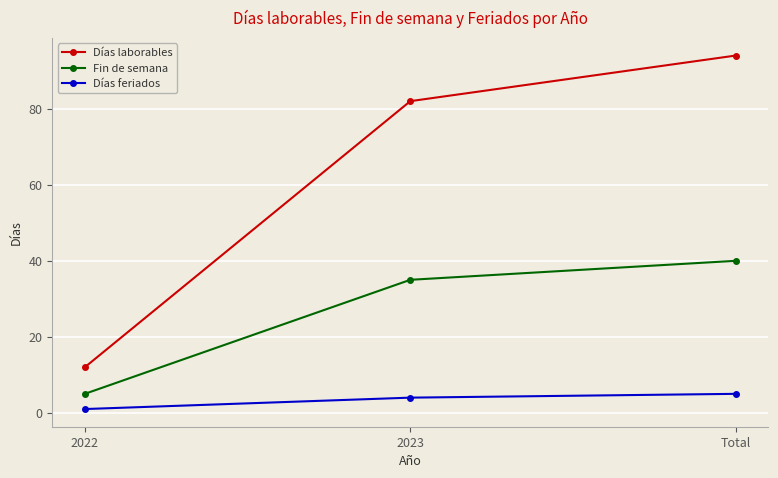

Is it true that Días feriados equals 5 at Total?

True